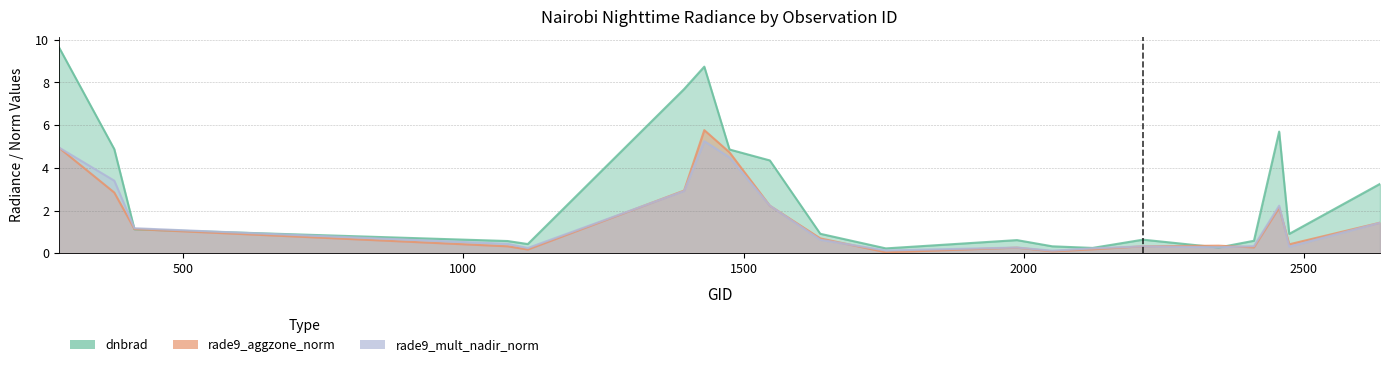

How many lines are shown in the chart?

3